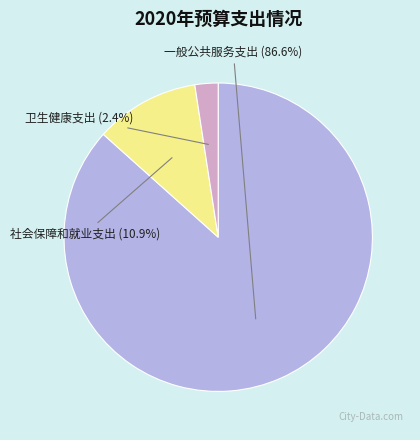

The 卫生健康支出 slice represents 13% of the pie. True or false?

False